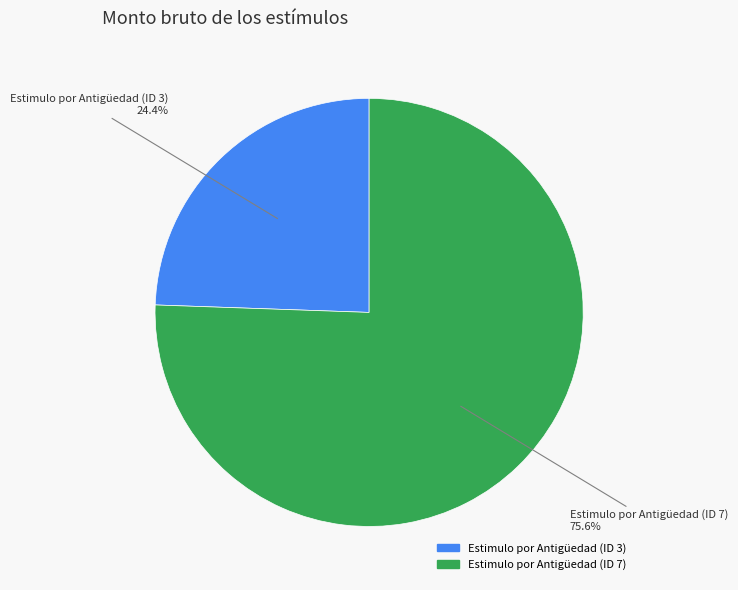

Does any single category account for the majority?

Yes